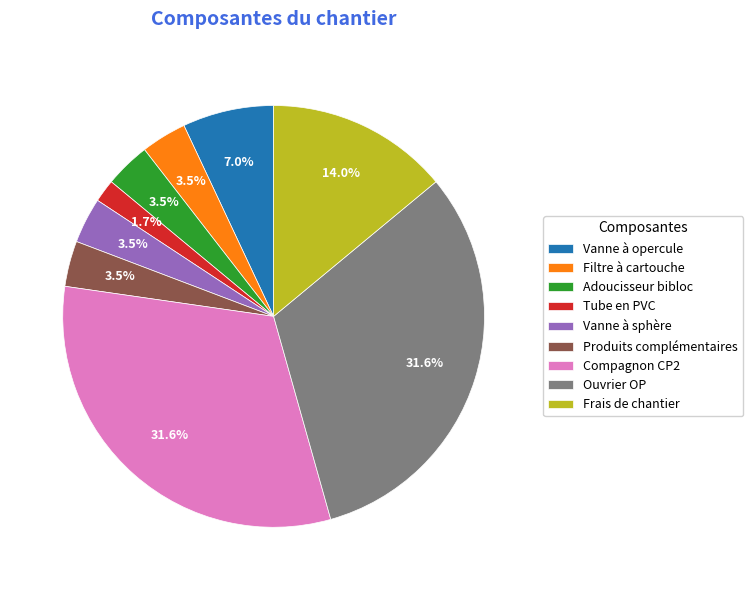

How many slices are in this pie chart?

9